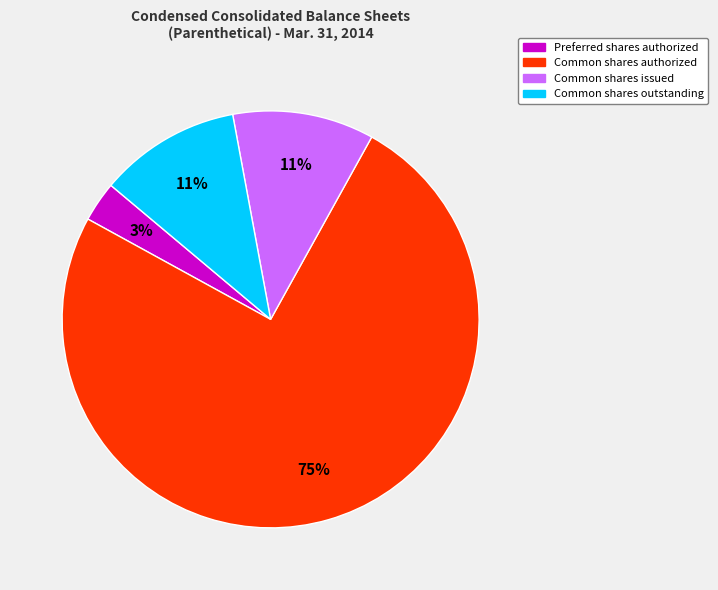

Does any single category account for the majority?

Yes